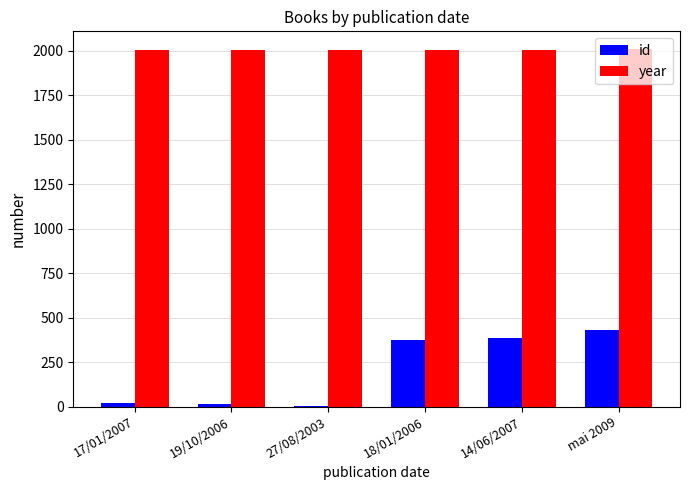

Is the value of id at 17/01/2007 greater than the value of year at 18/01/2006?

No